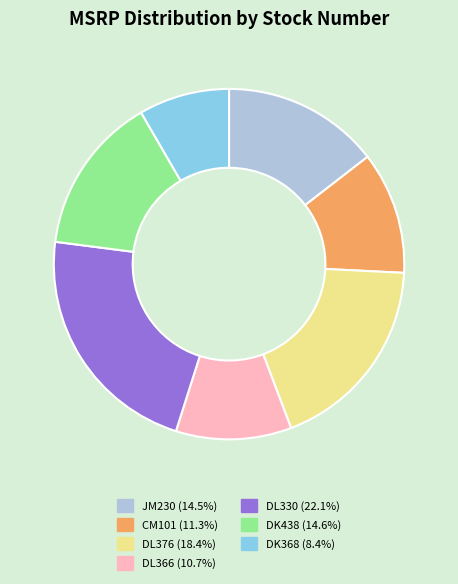

Does DL376 account for over 50% of the chart?

No